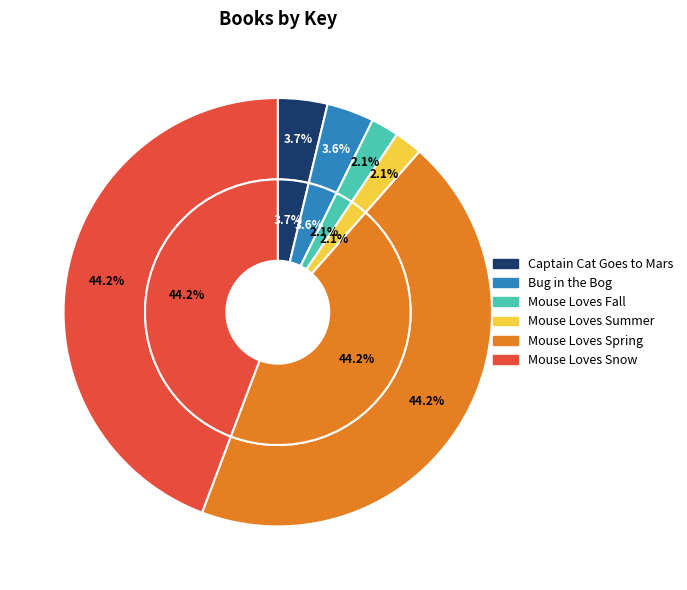

To the nearest percent, what is the difference between the largest and smallest slice percentages?

42%